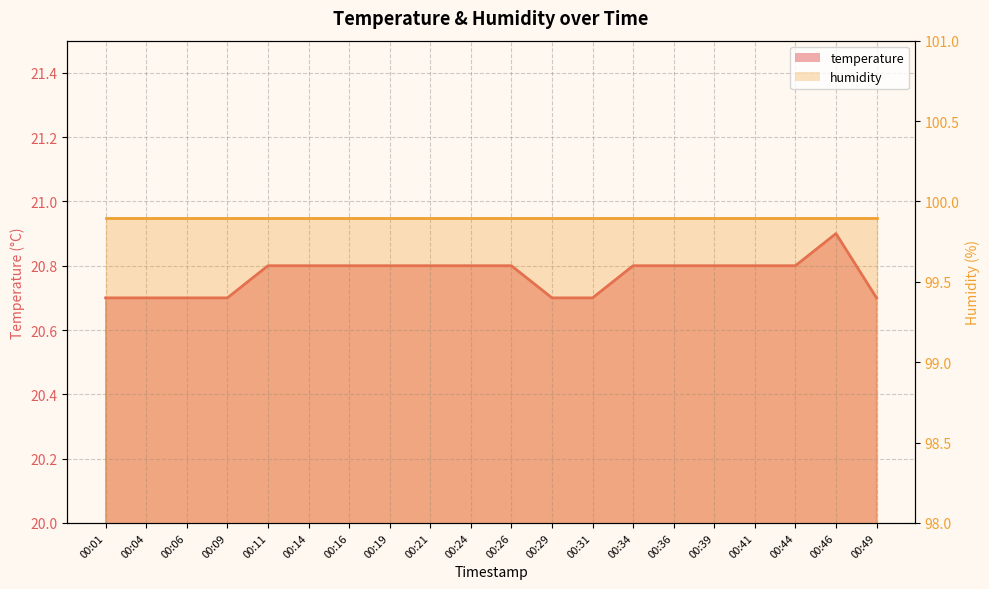

What is the difference between the second highest and minimum values?

0.1